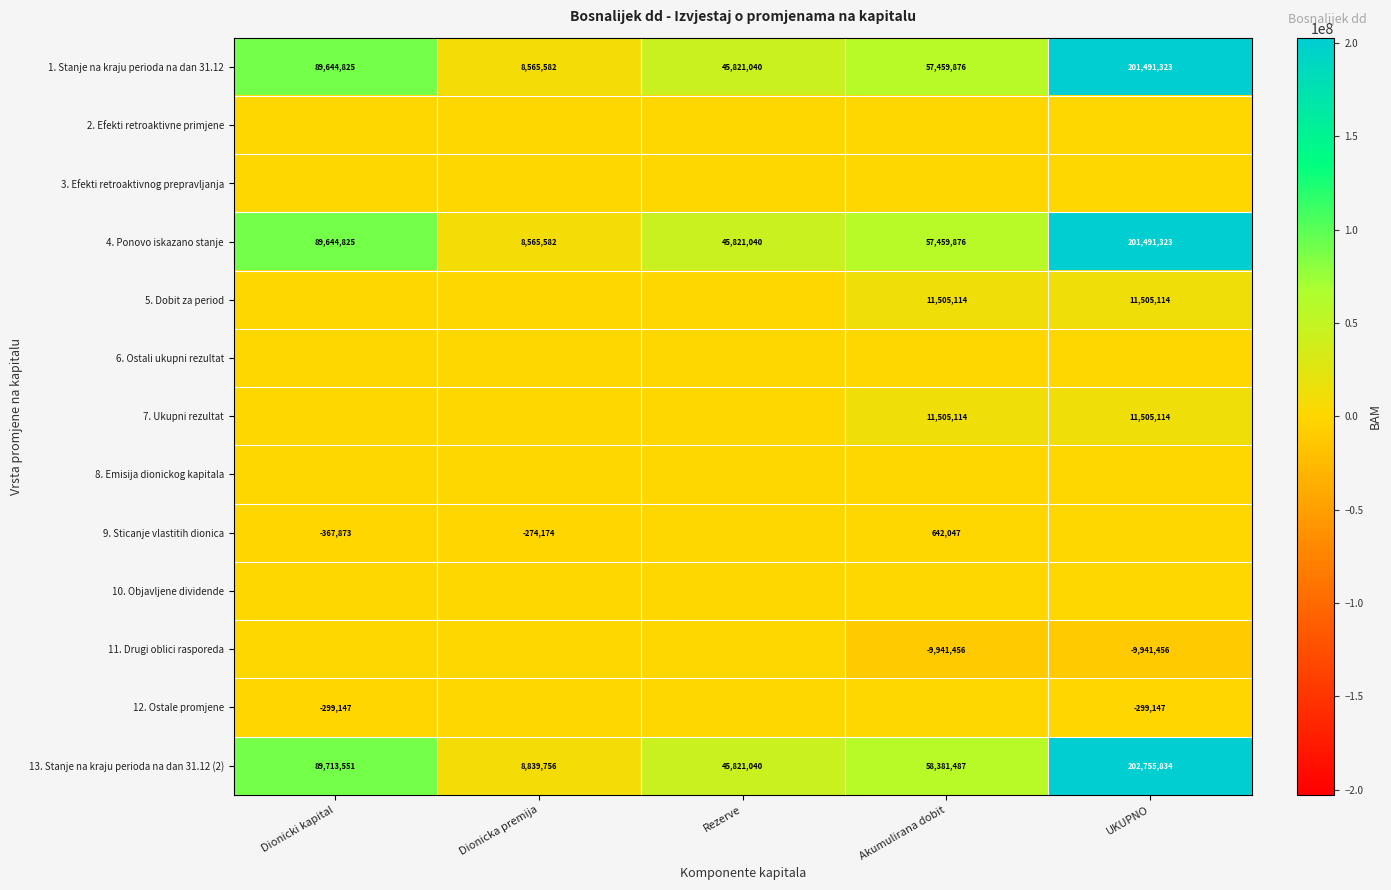

At which category does the chart reach its minimum across all series?

Akumulirana dobit